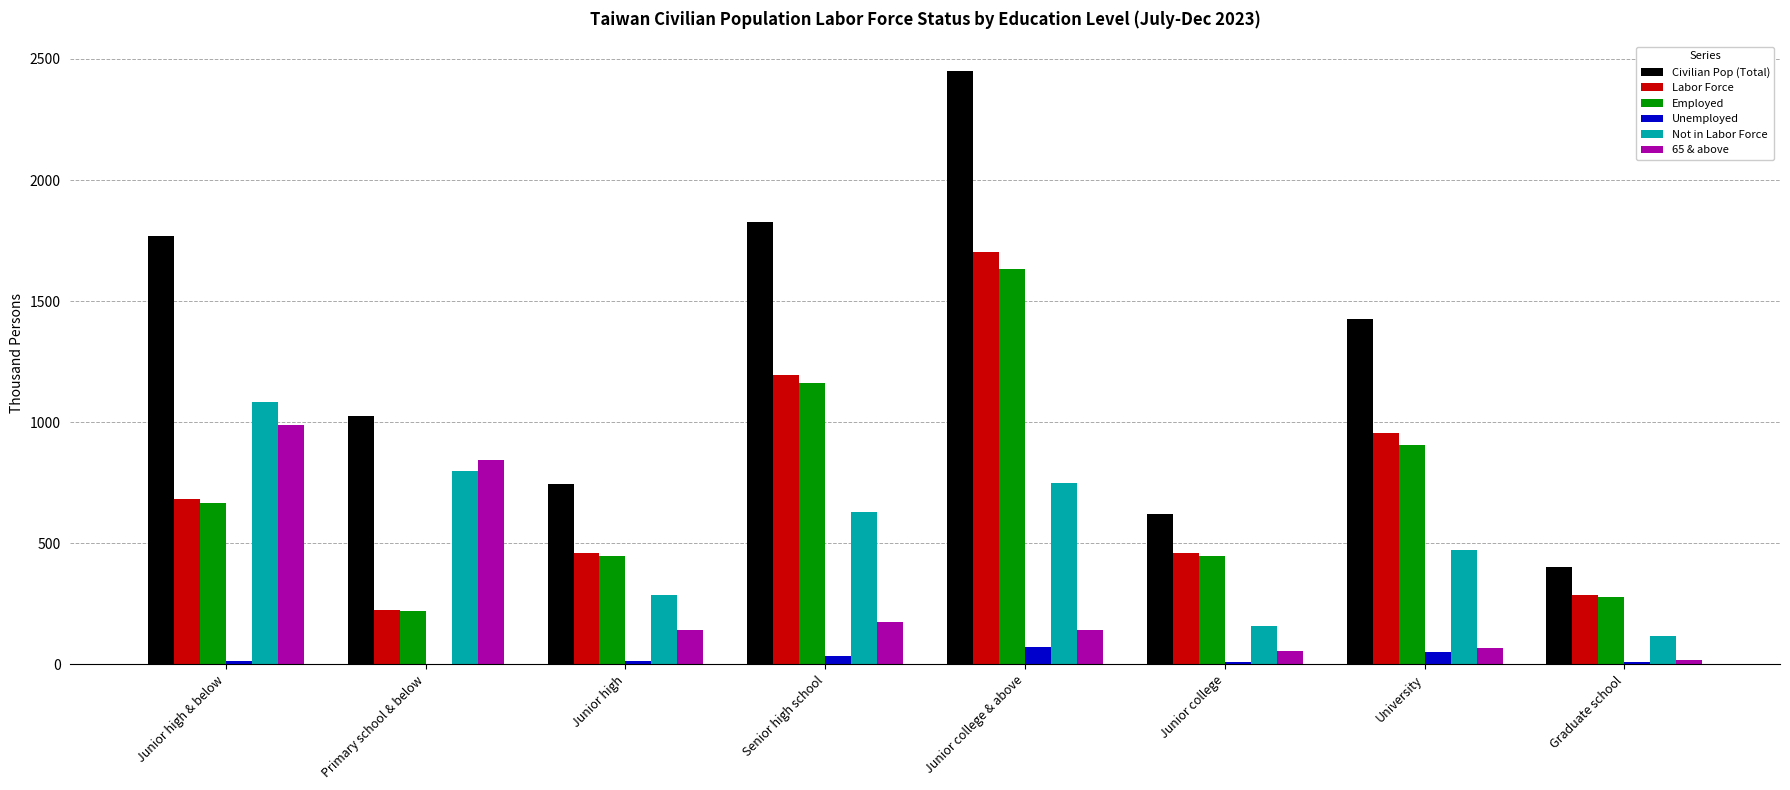

The Civilian Pop (Total) series shows 404 at Graduate school. True or false?

True